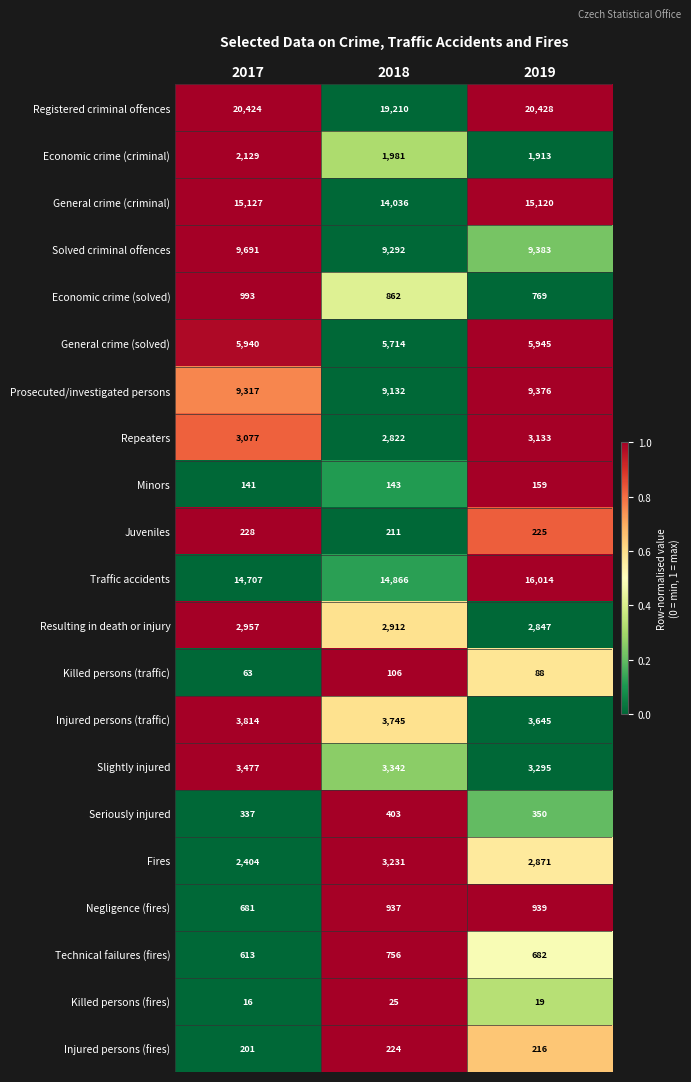

What is the total value across all series at 2017?

96337